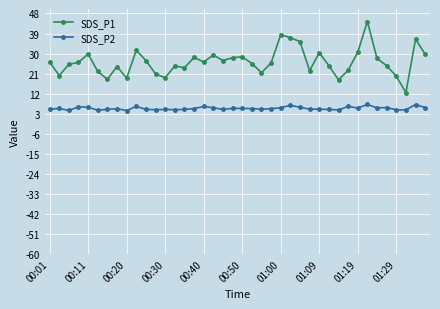

Count the number of data series in this chart.

2